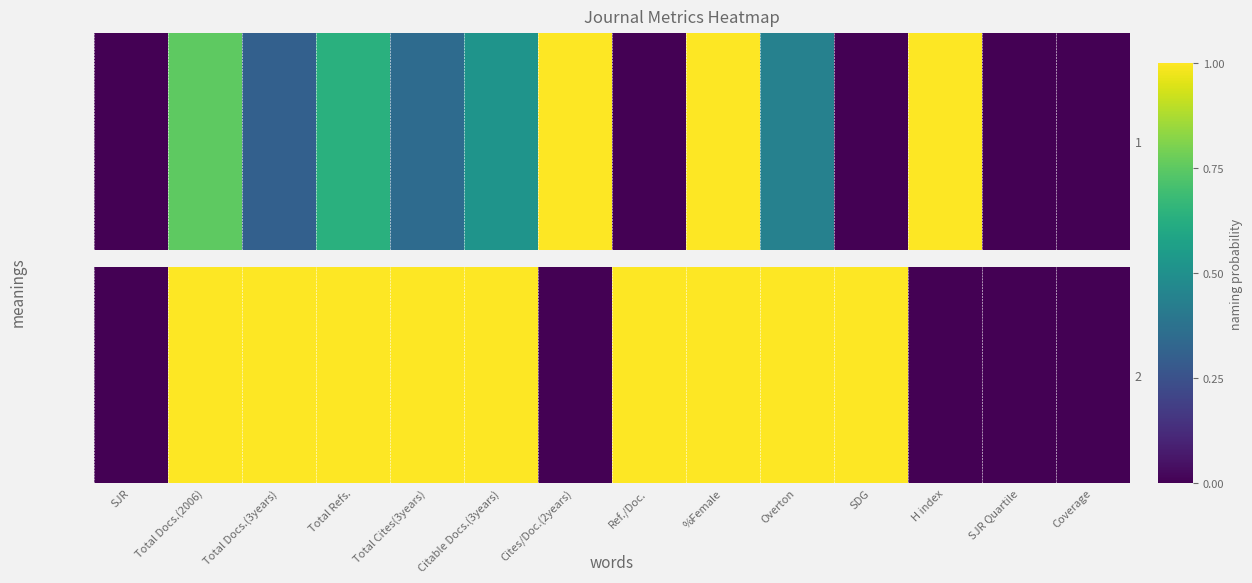

How many data points does each series have?

14